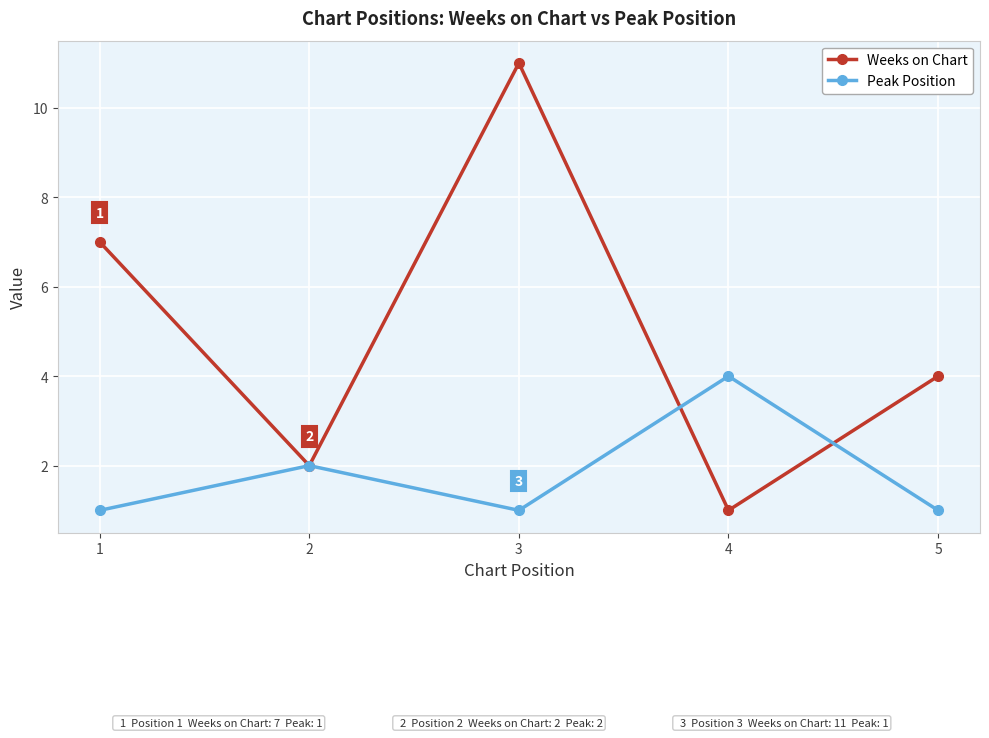

What is the difference between the maximum and minimum values in the Weeks on Chart series?

10